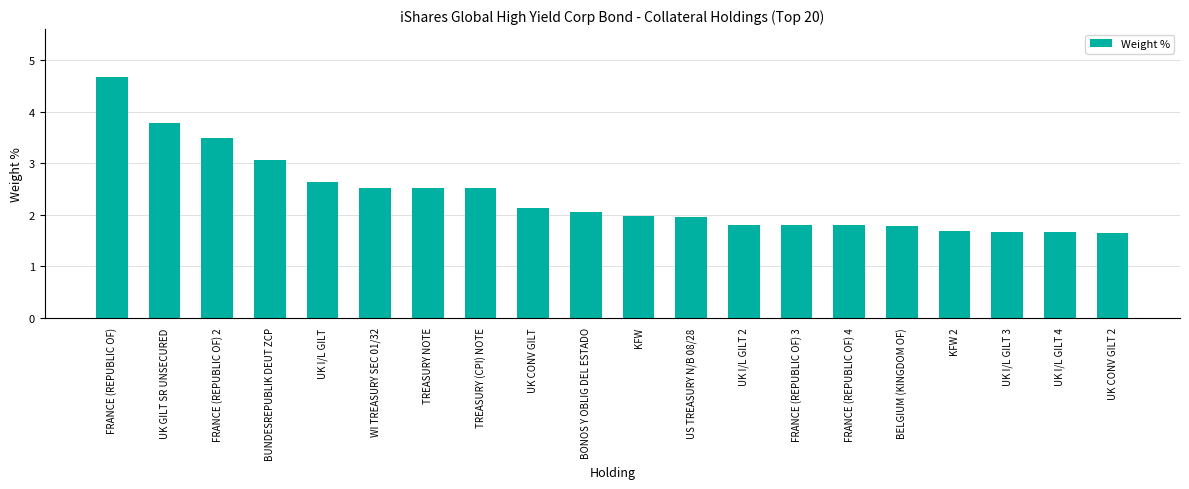

Between TREASURY NOTE and FRANCE (REPUBLIC OF) 3, which is larger?

TREASURY NOTE